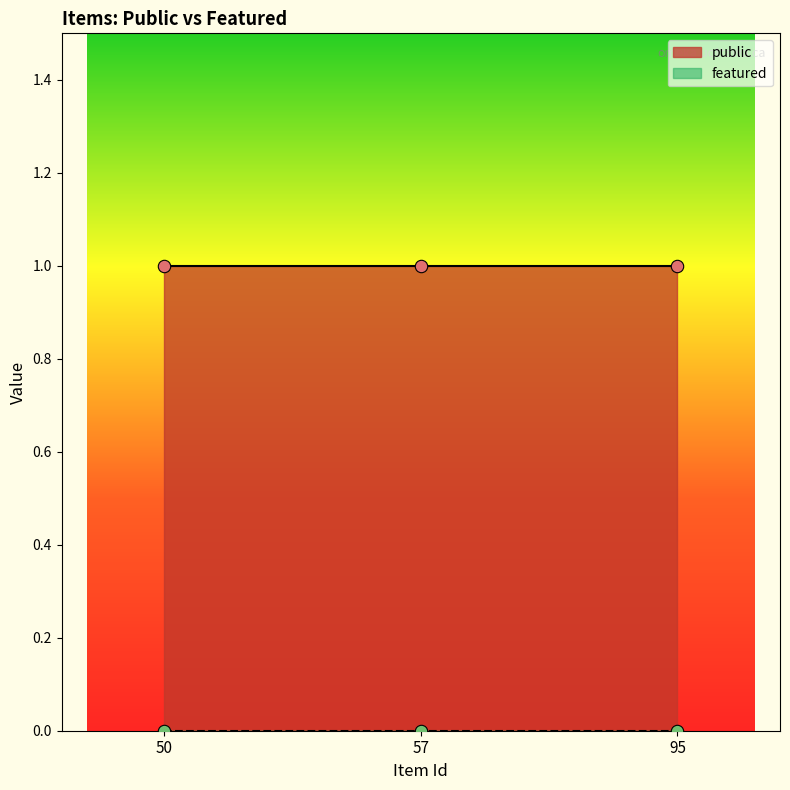

Which series has the largest Y range (max minus min)?

public